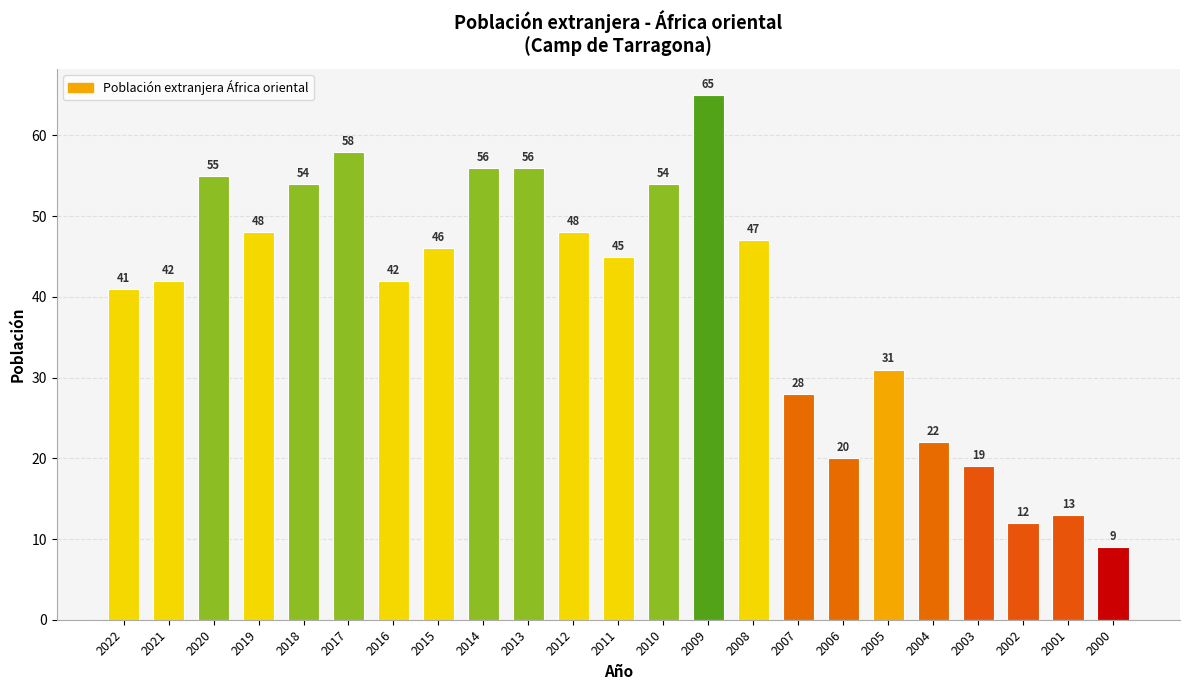

Reading left to right, transcribe all the data shown in this chart.

41	42	55	48	54	58	42	46	56	56	48	45	54	65	47	28	20	31	22	19	12	13	9